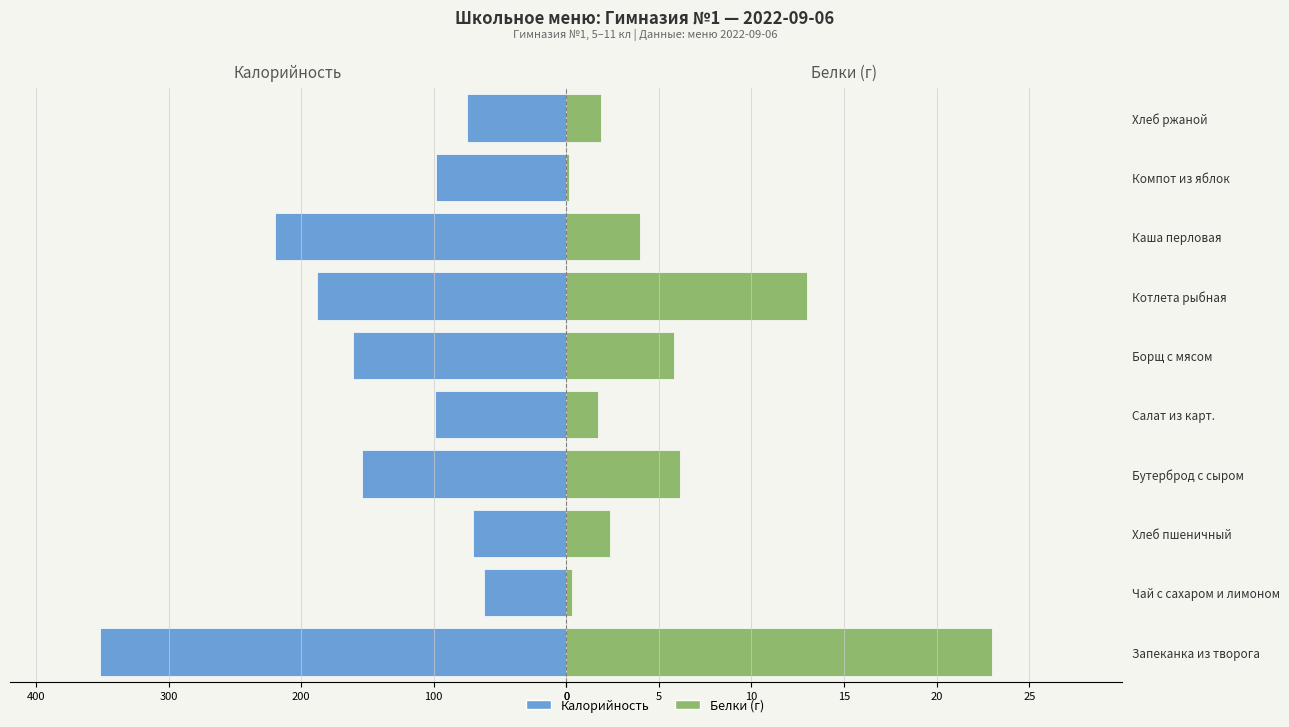

What is the difference between the maximum and minimum values in the Калорийность series?

290.0